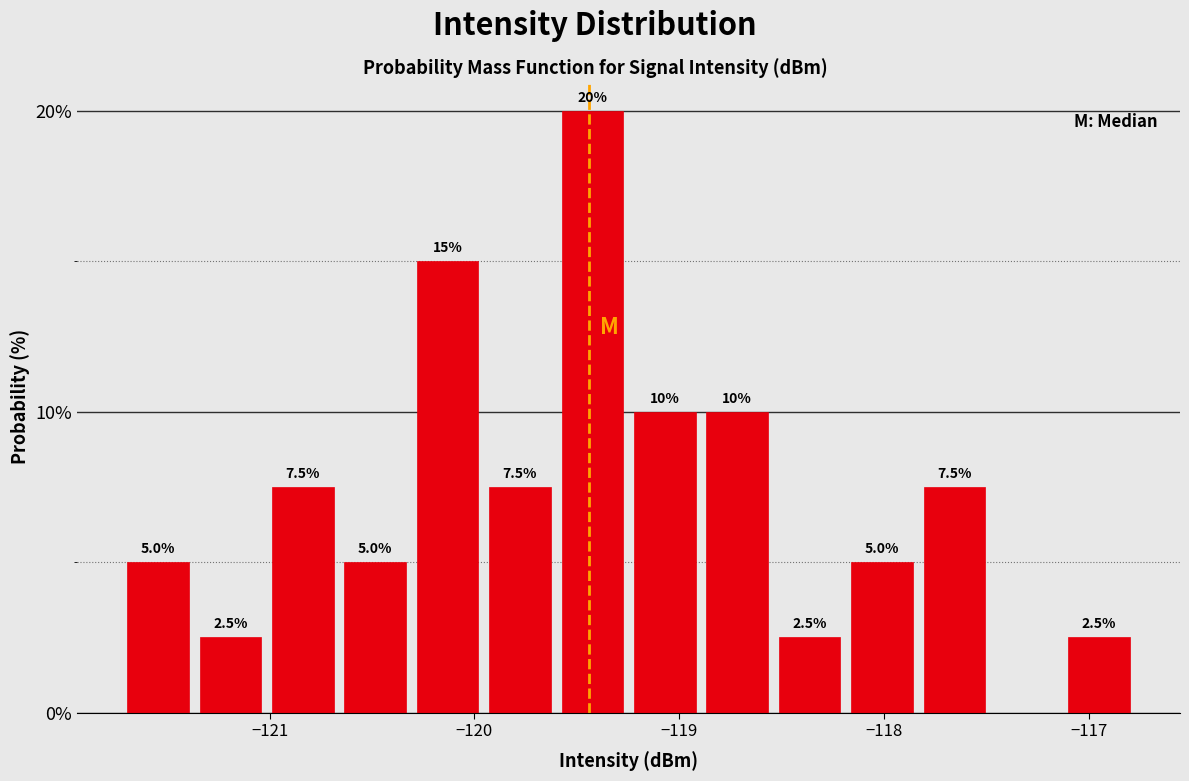

Read against the x-axis, roughly where is the centre of the tallest bar?

-119.4